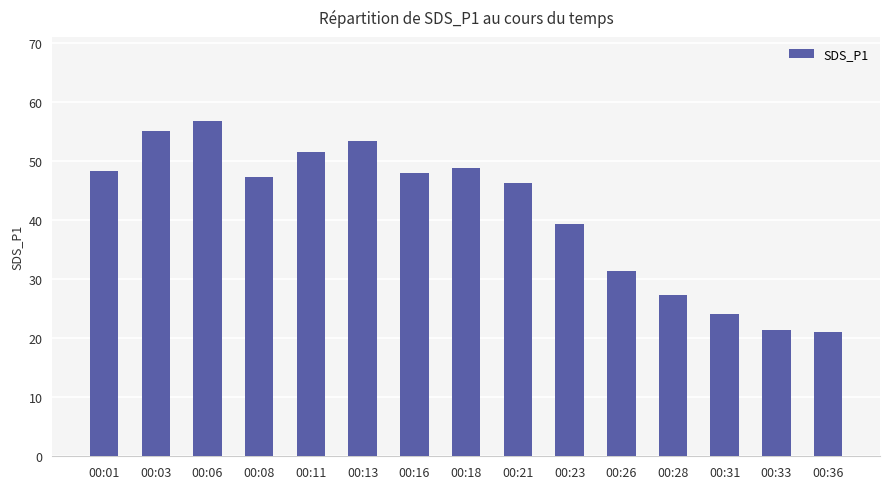

What is the approximate value at 00:36?

21.1